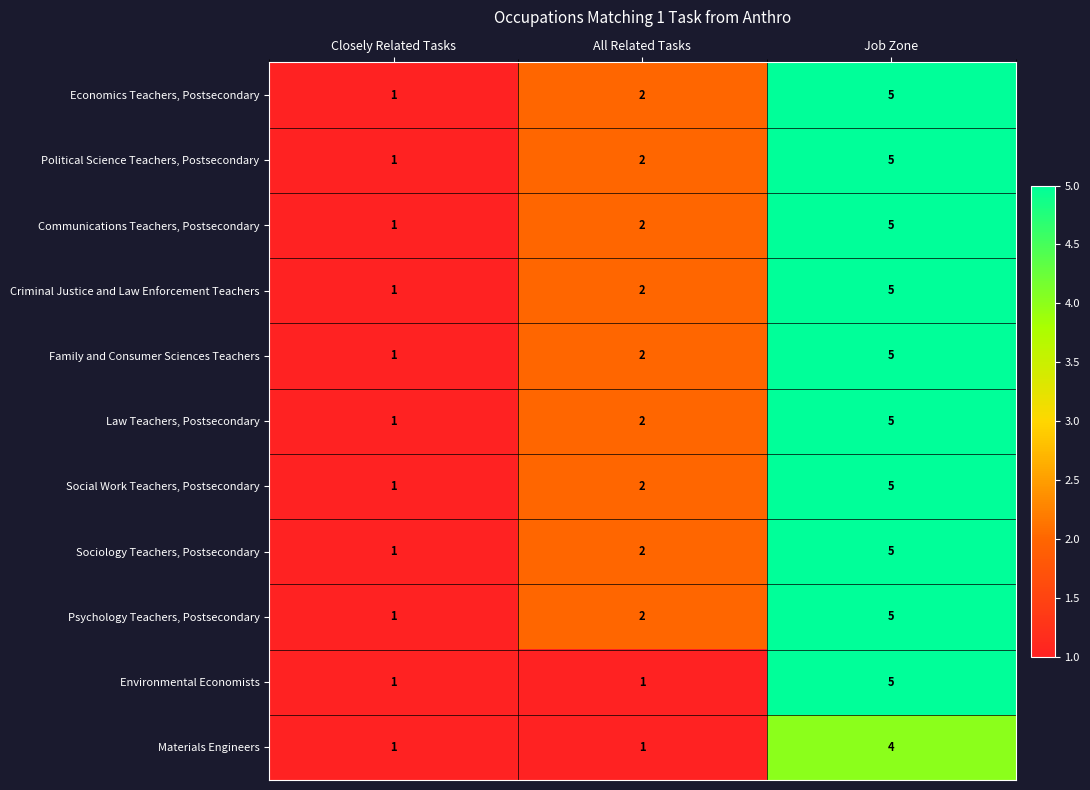

The value of Psychology Teachers, Postsecondary at All Related Tasks is 2. True or false?

True